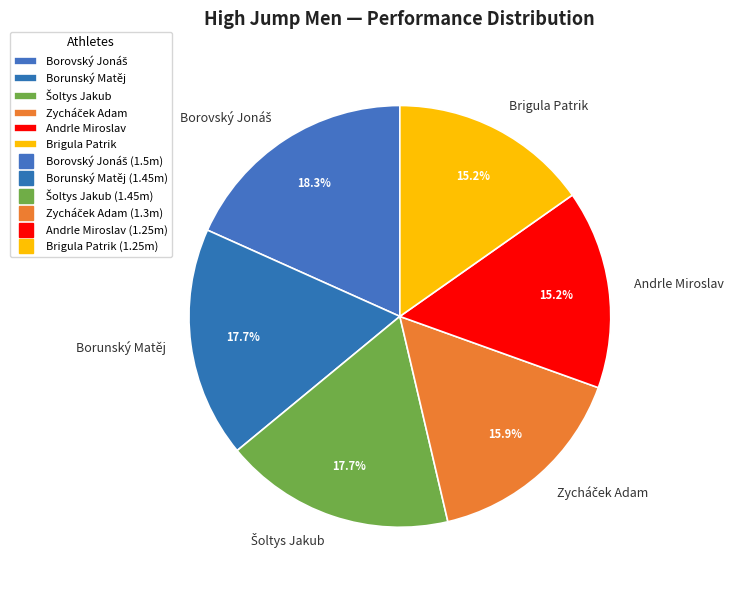

Is there a majority slice in this chart?

No